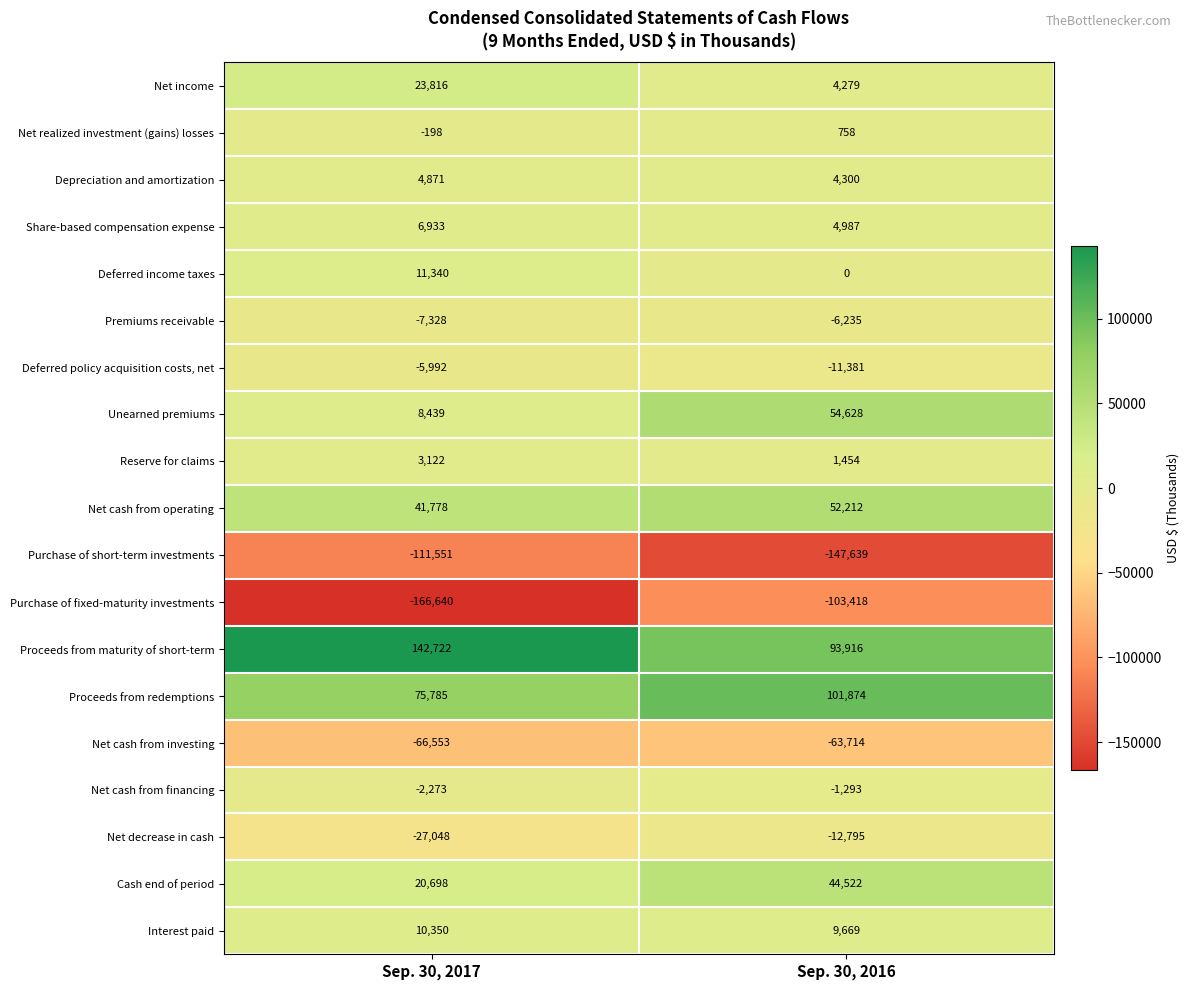

What is the sum of all Cash end of period values?

65220